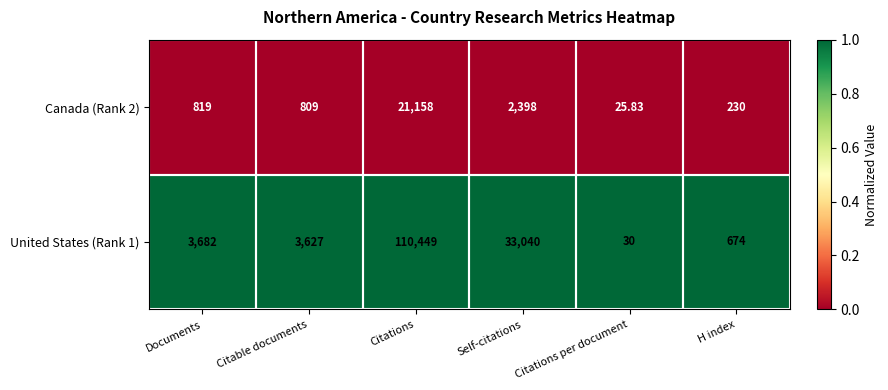

Where is United States (Rank 1) nearest to the value 55239?

Self-citations